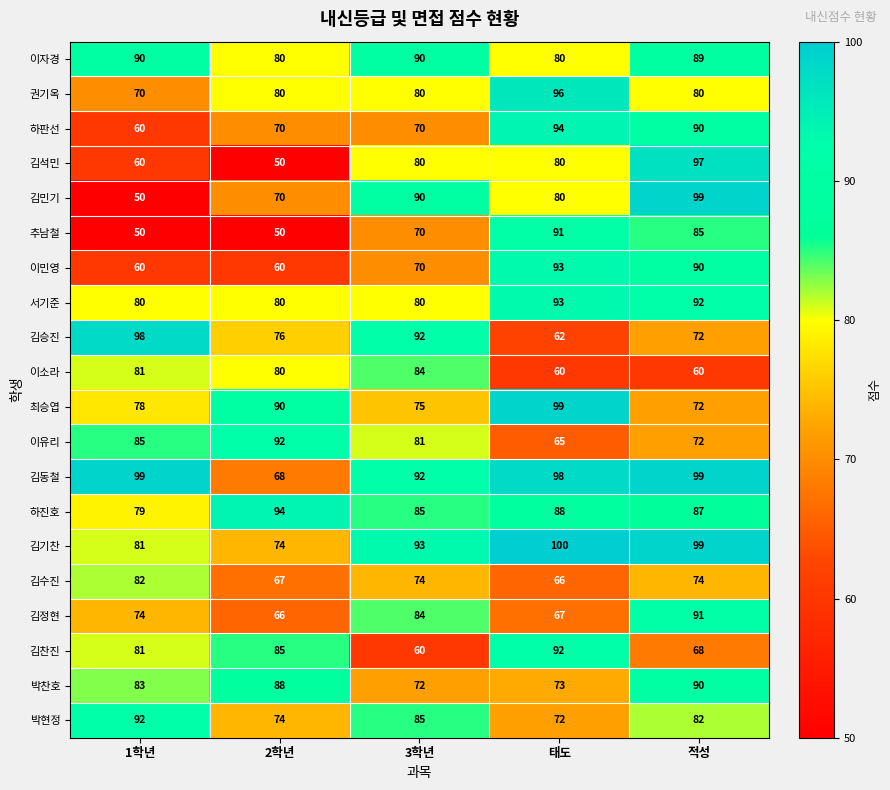

At which category does the chart reach its peak across all series?

태도